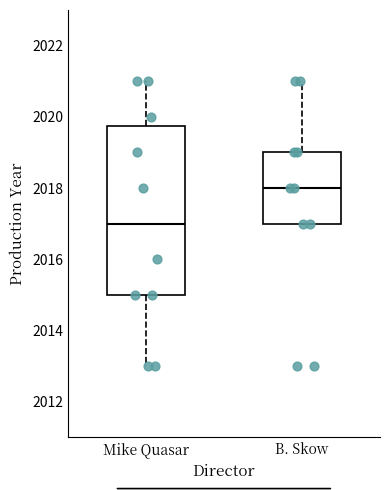

Reading left to right, transcribe this box plot: for each box, give where its median line is, the range the box spans, and where its two whiskers end, as read against the y-axis. The values are not printed on the chart, so give them approximately, as read against the axis.

Mike Quasar: median 2017.0, box 2015.0 to 2019.8, whiskers 2013.0 to 2021.0
B. Skow: median 2018.0, box 2017.0 to 2019.0, whiskers 2017.0 to 2021.0